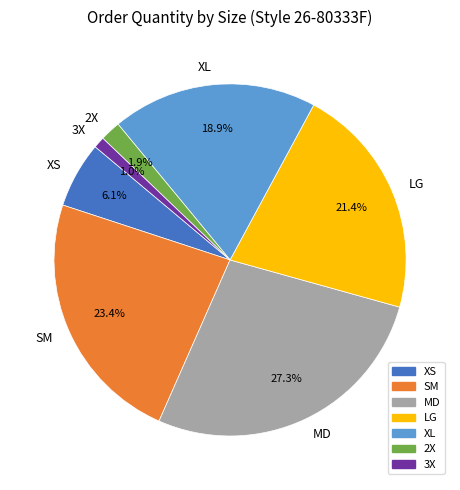

Does MD represent more than half of the total?

No